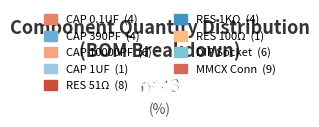

How many segments does this pie chart have?

9